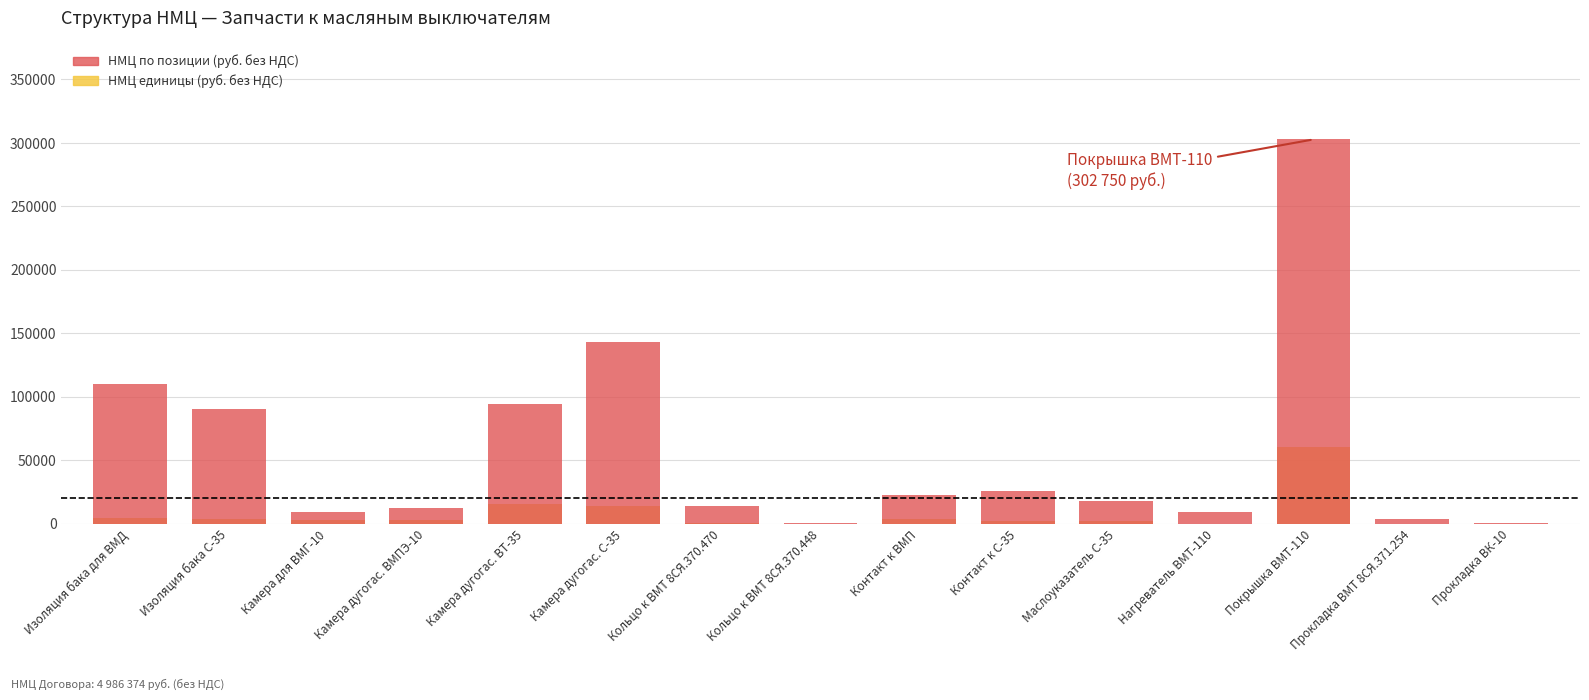

What is the sum of all НМЦ единицы (руб. без НДС) values?

113045.7